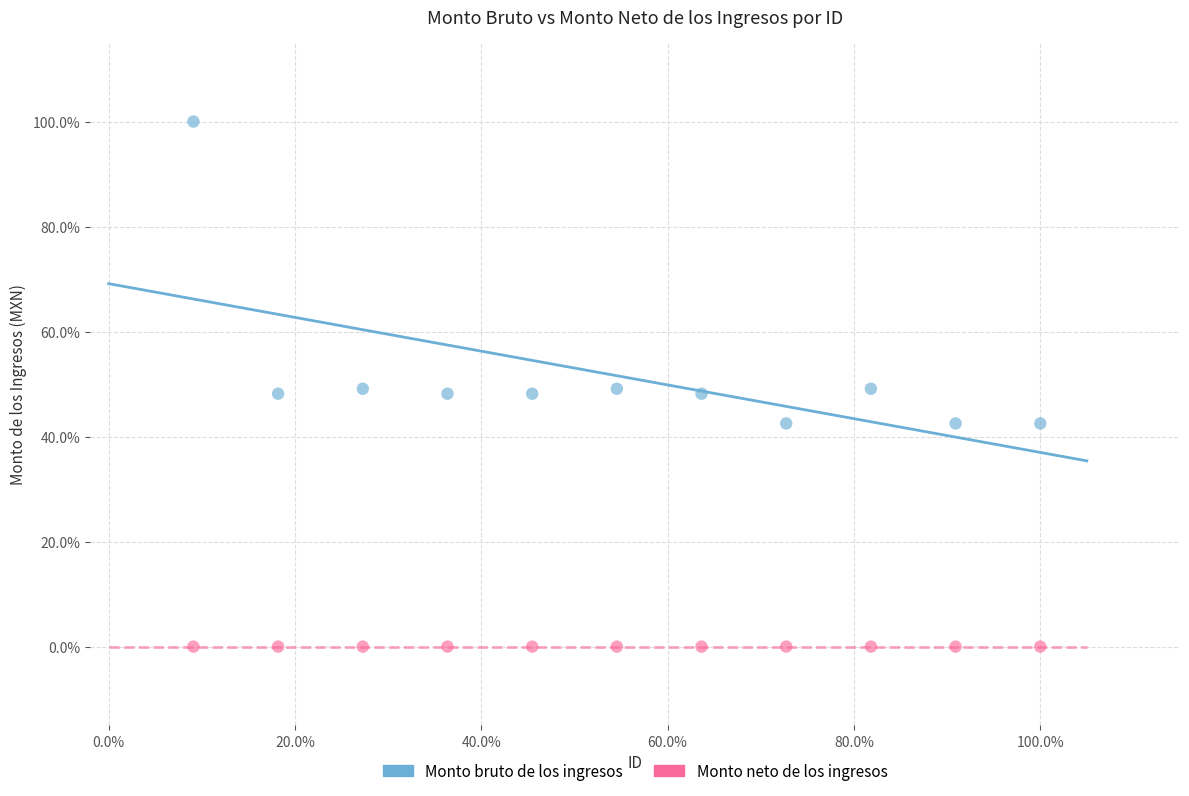

Which series reaches the minimum Y coordinate?

Monto neto de los ingresos